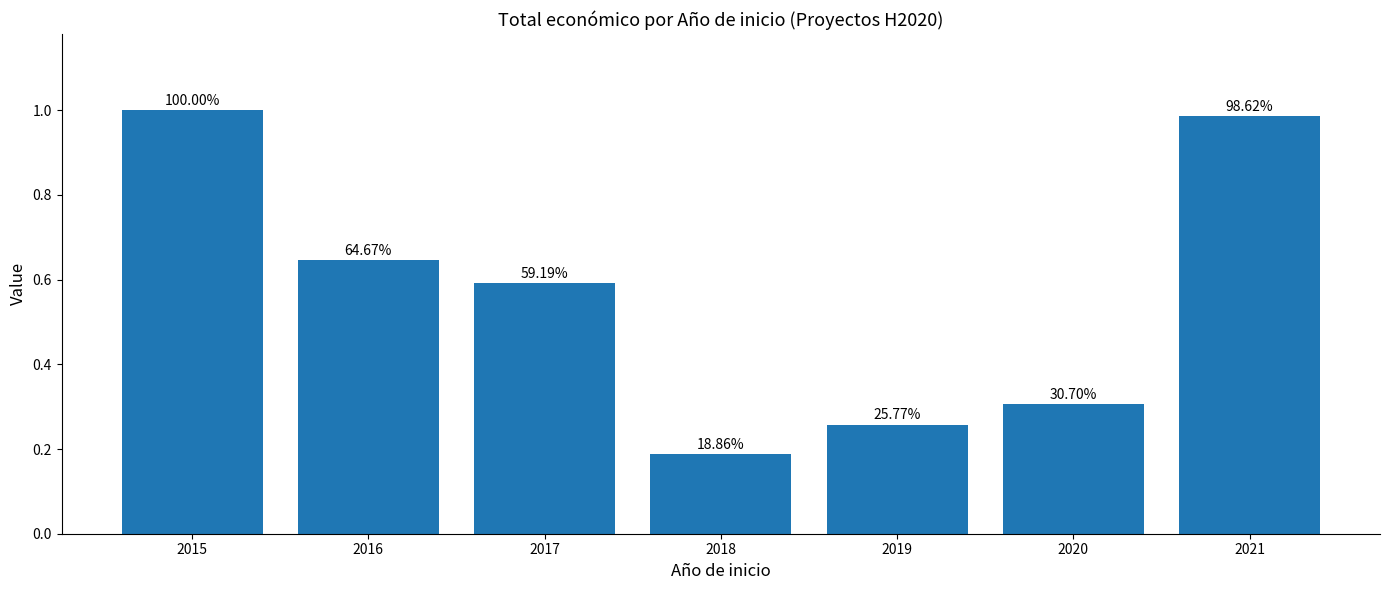

Reading right to left, transcribe all the data shown in this chart.

2021=1.0	2020=0.3	2019=0.3	2018=0.2	2017=0.6	2016=0.6	2015=1.0